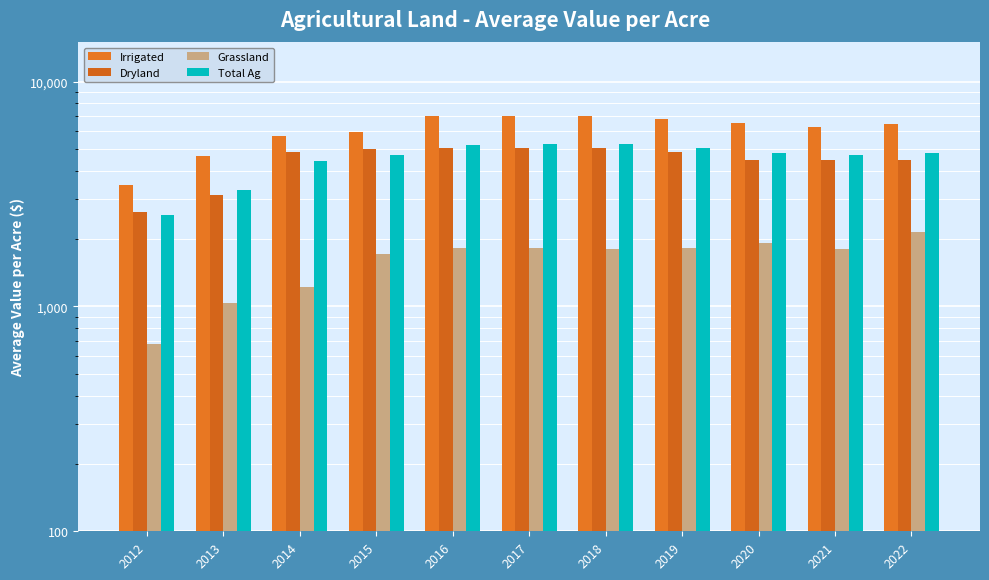

What is the value of the Dryland bar at the 10th from the left?

4477.7